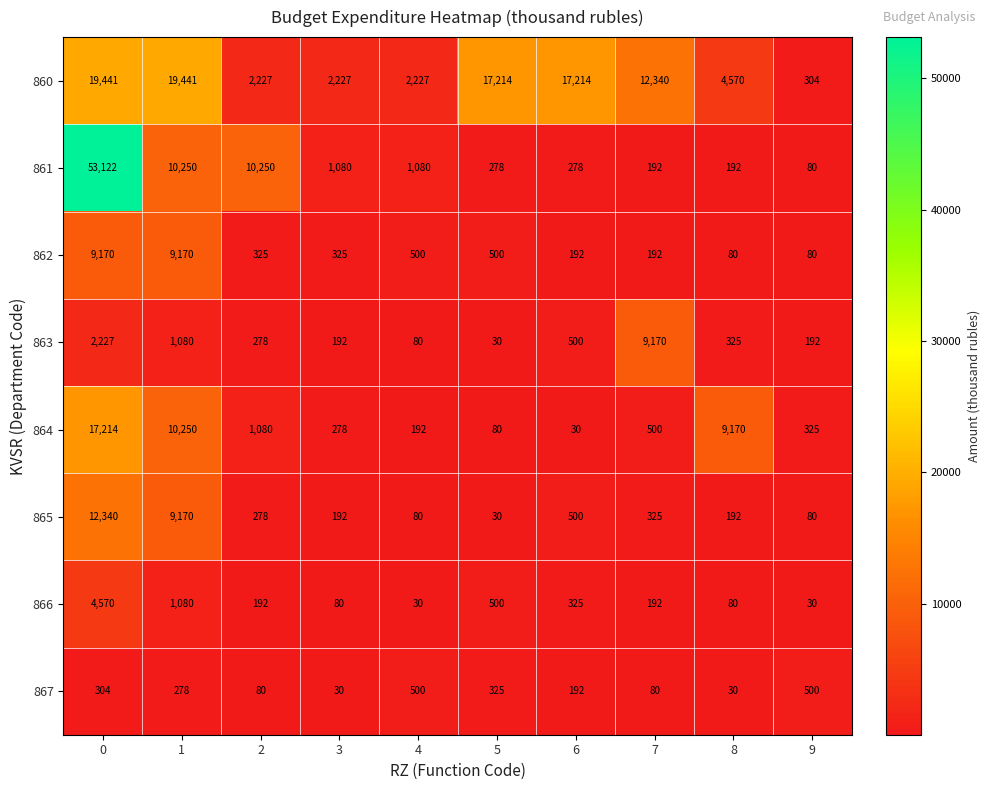

What is the total value across all series at 0?

118388